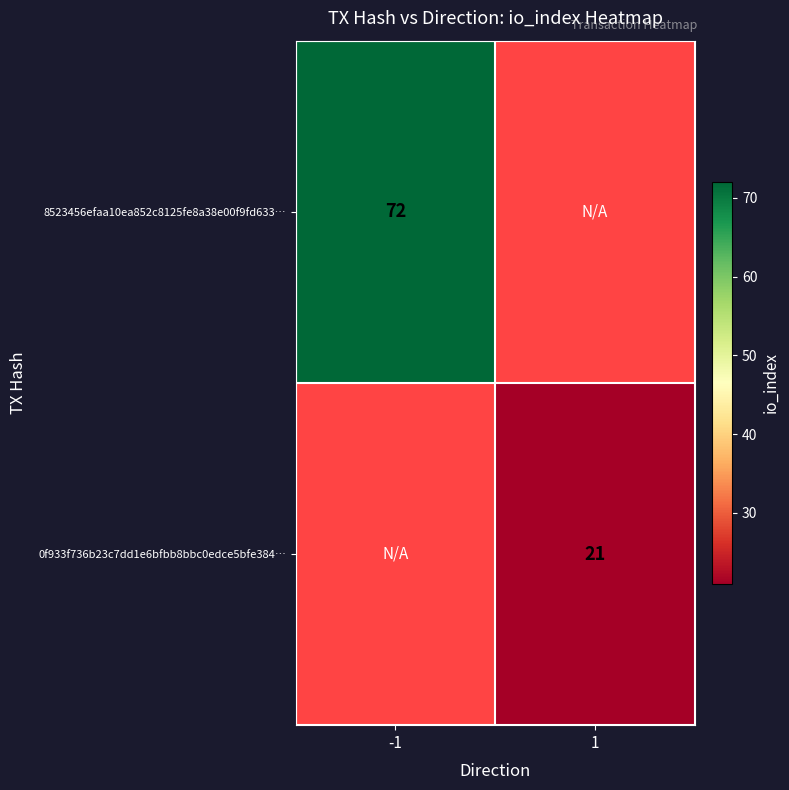

The value of 0f933f736b23c7dd1e6bfbb8bbc0edce5bfe384… at 1 is 12.4. True or false?

False